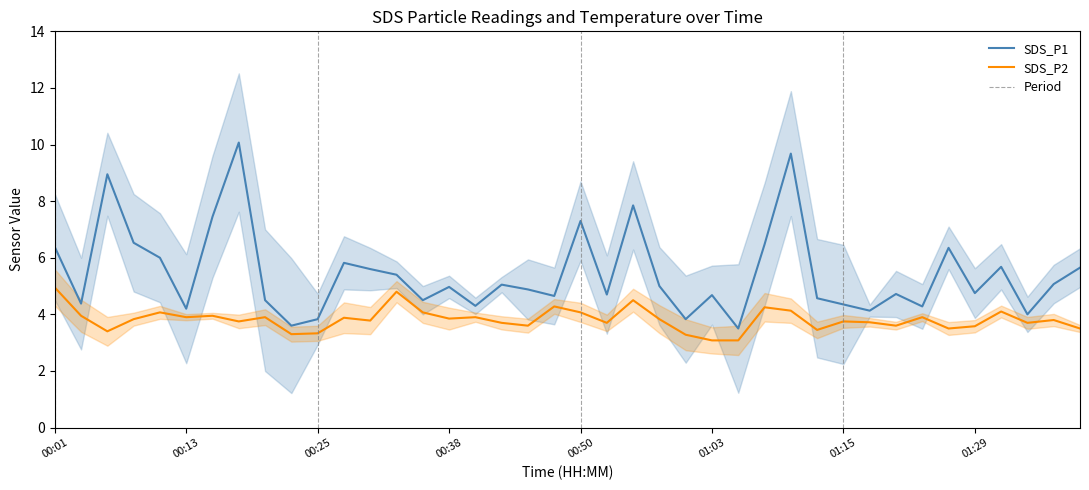

Is this an area chart (filled region under the line)?

No